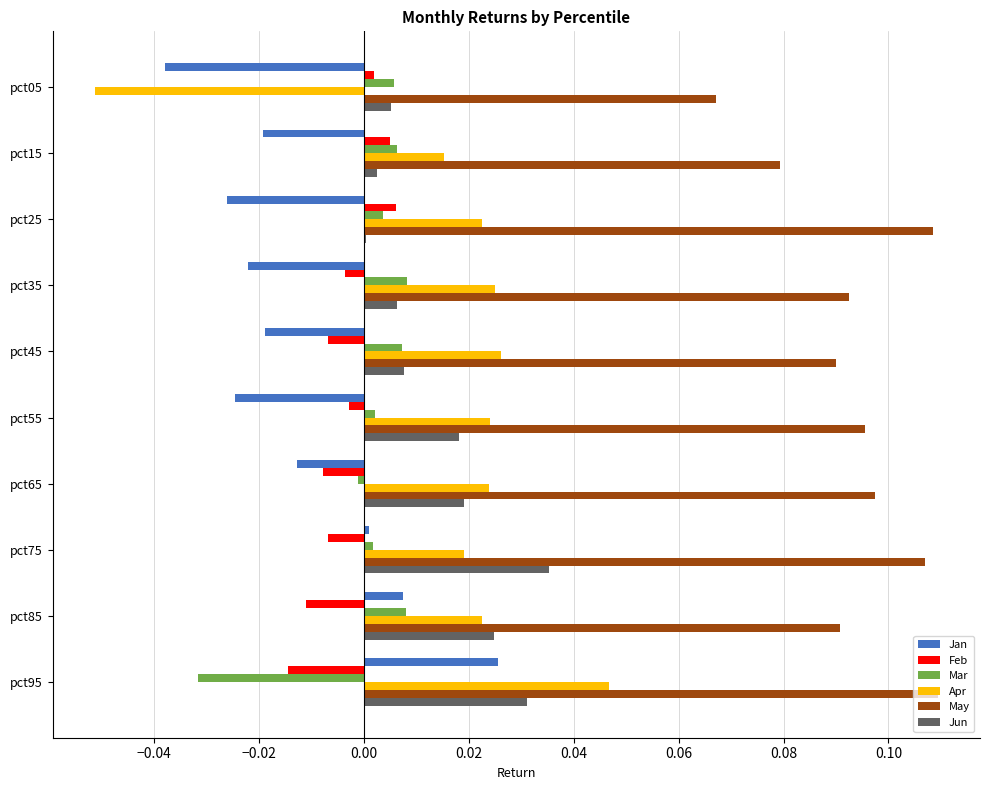

Between pct55 and pct95, which series saw the biggest shift?

Jan